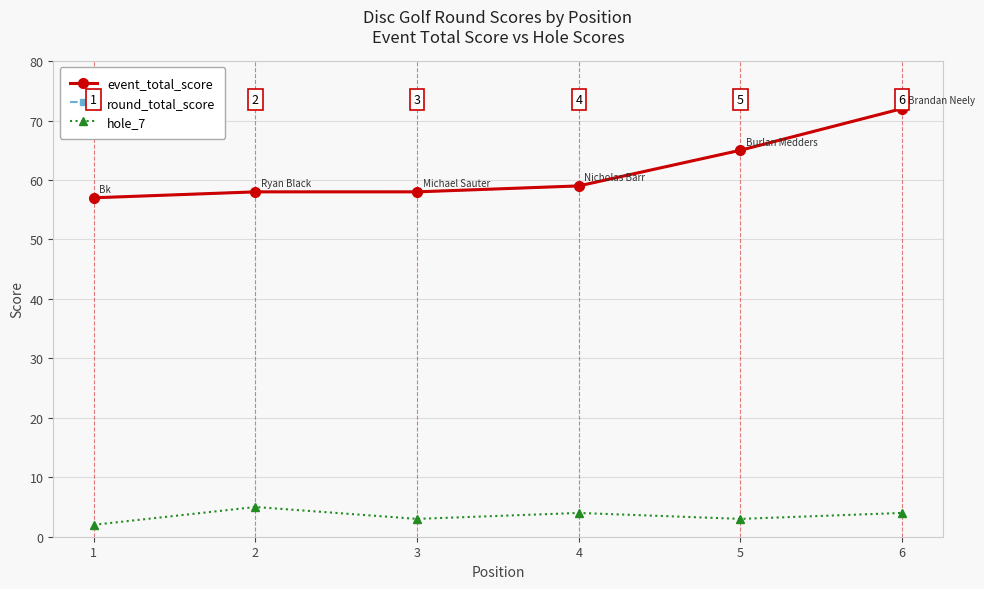

In hole_7, how many points are lower than both neighbors (excluding endpoints)?

2